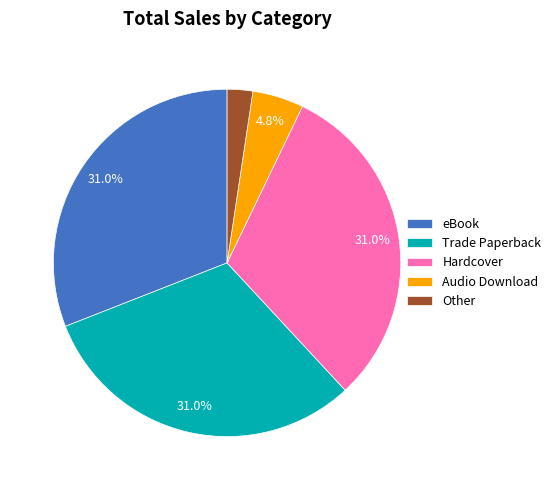

How many slices are in this pie chart?

5